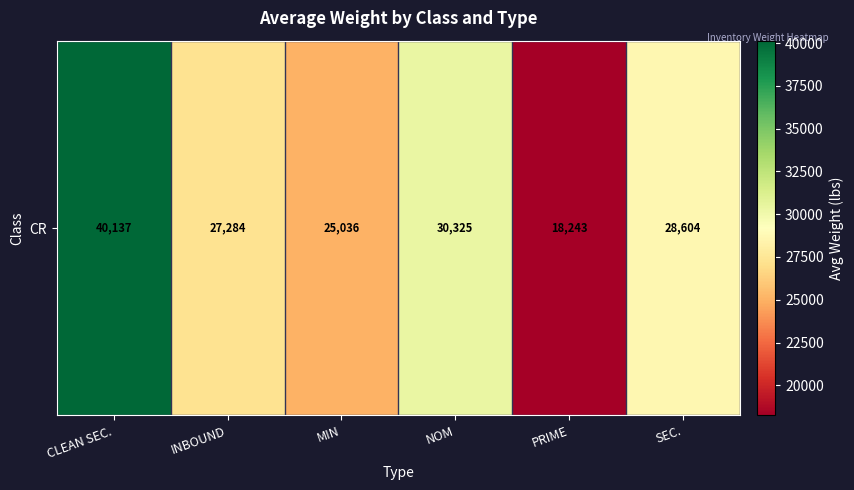

List the labels in order of value, smallest first.

PRIME, MIN, INBOUND, SEC., NOM, CLEAN SEC.